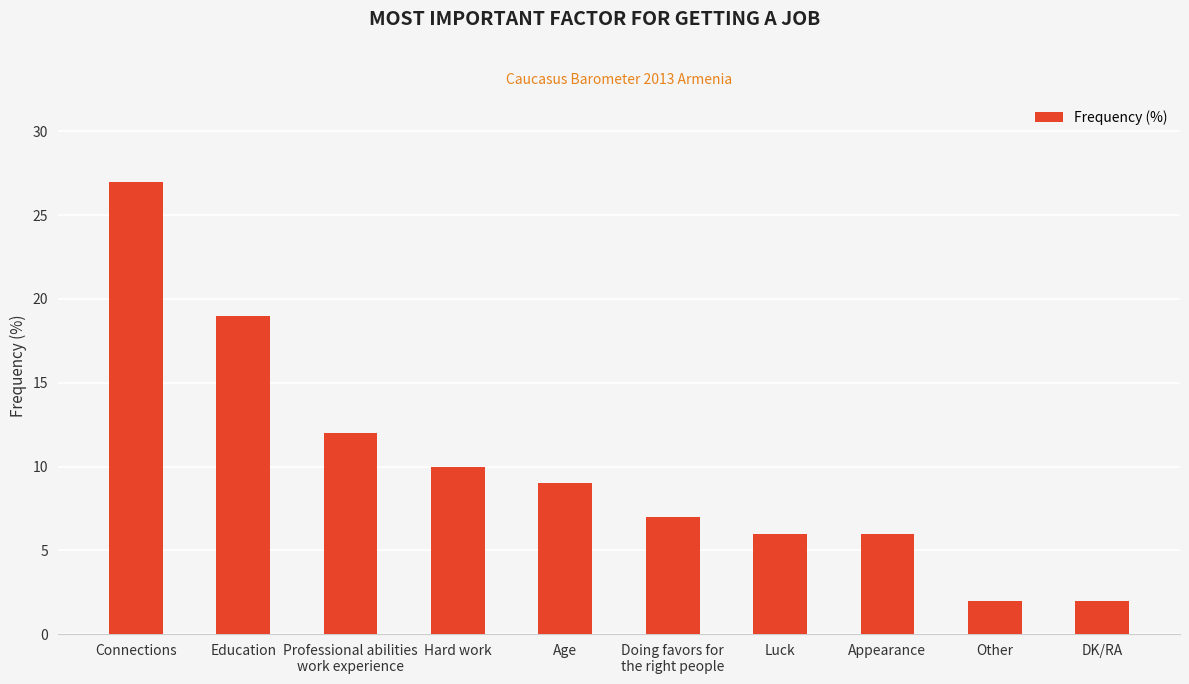

True or false: the data shows 3 at Professional abilities
work experience.

False